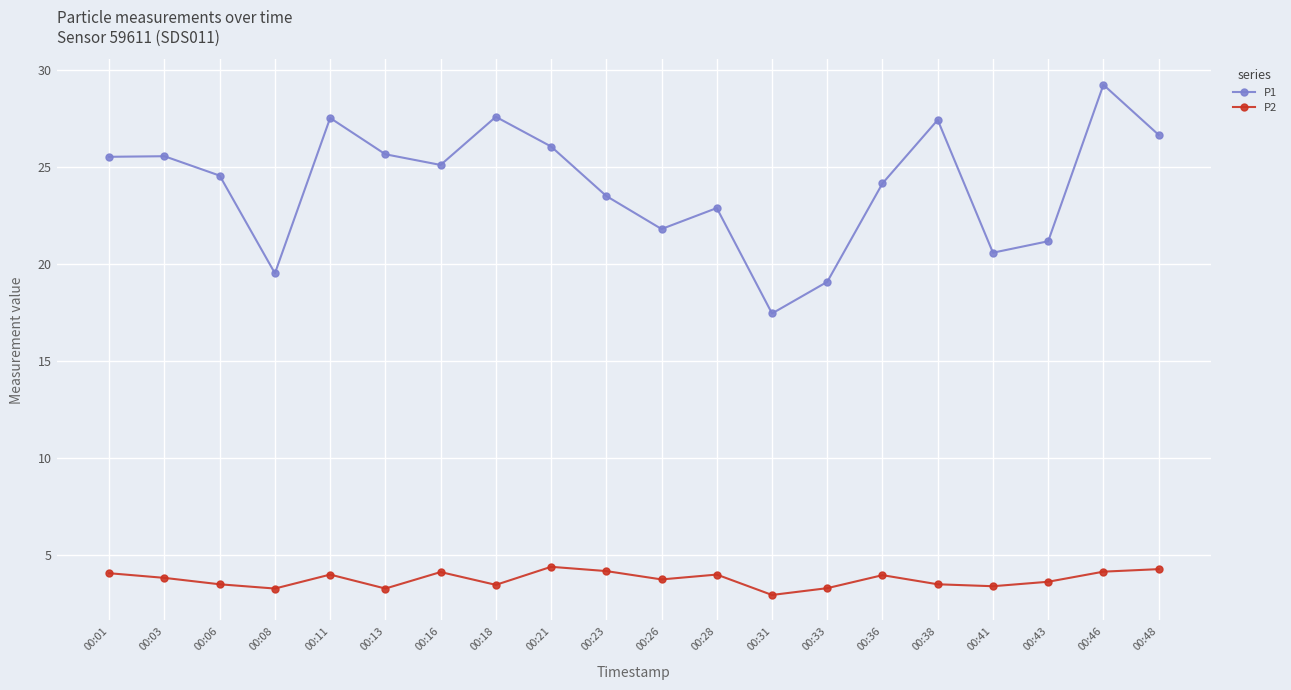

At 00:23, list the series in order from smallest to largest.

P2, P1